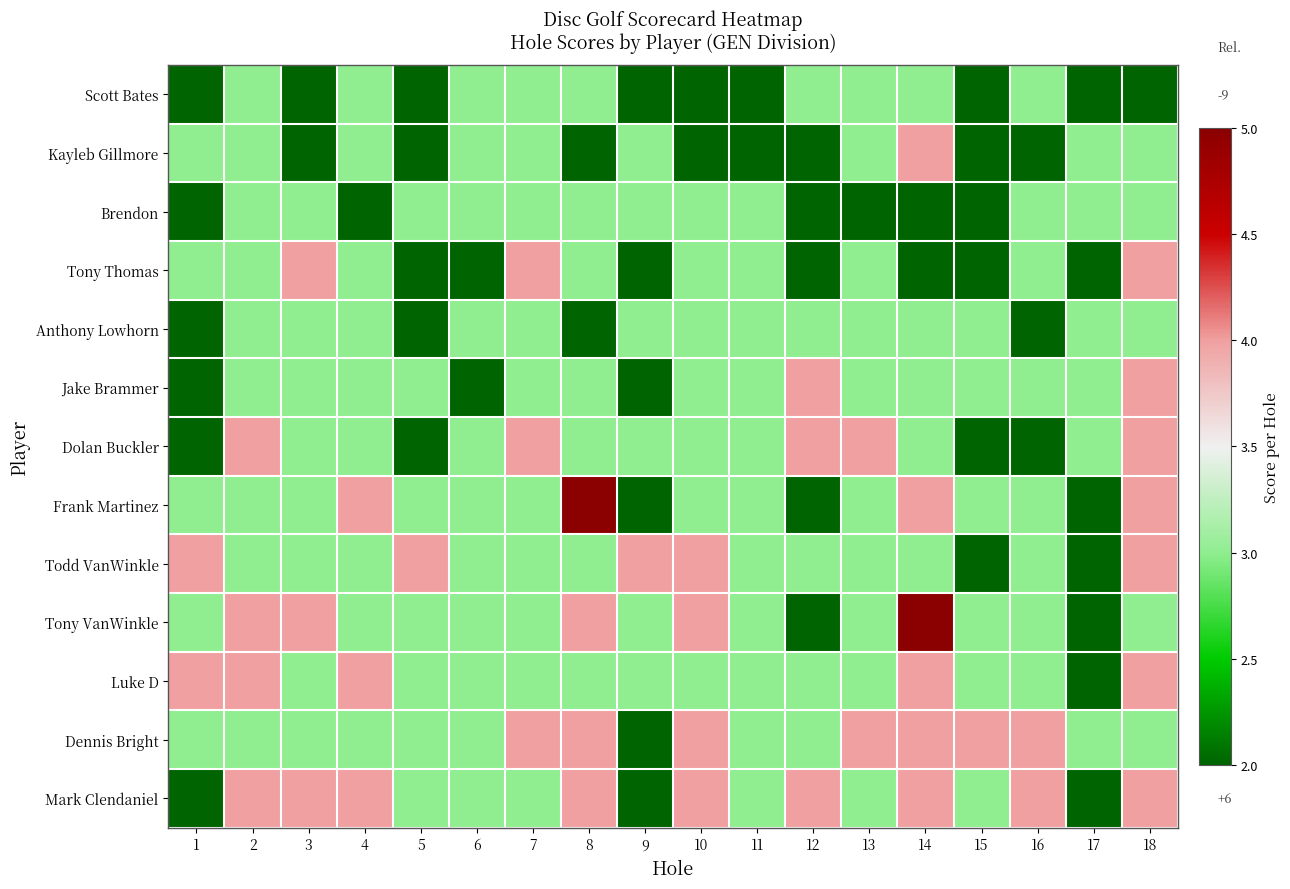

At which category is the sum across all series the highest?

18